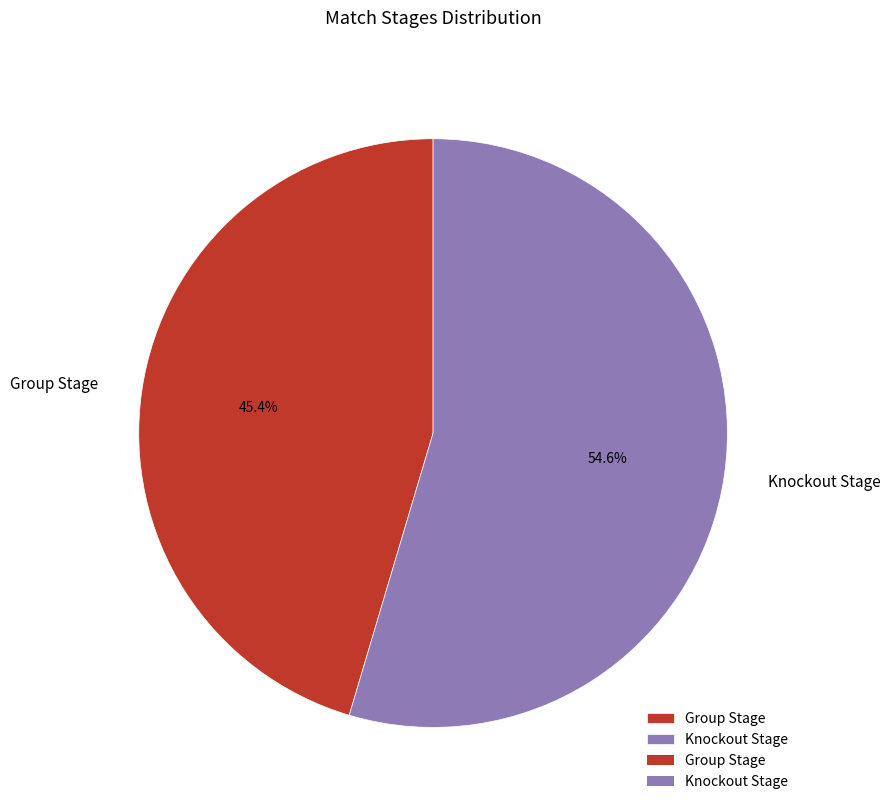

Which category has the biggest portion of the pie?

Knockout Stage